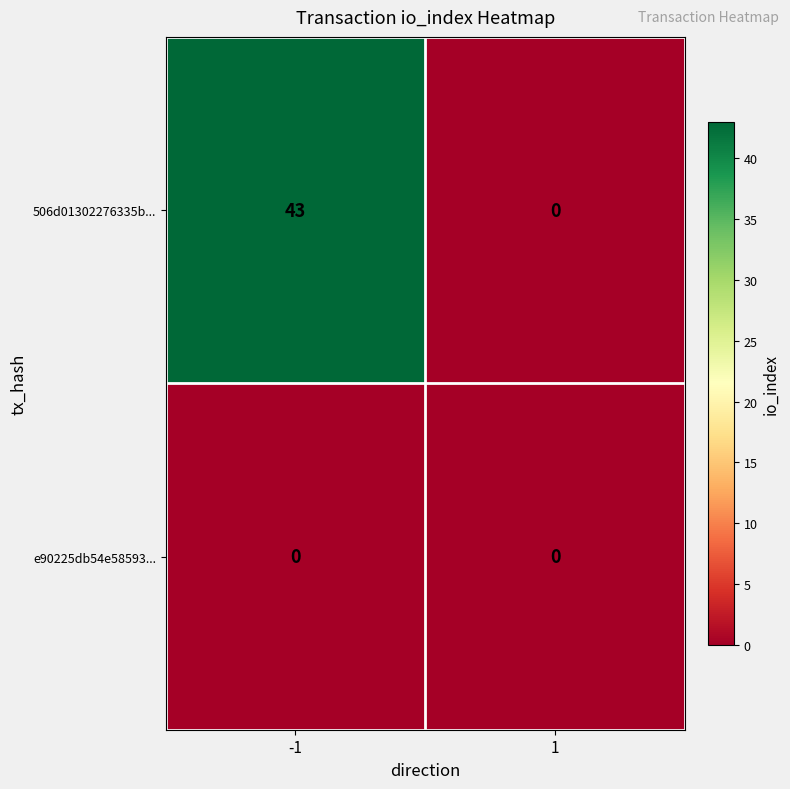

List the series in order of their peak value, lowest first.

e90225db54e58593..., 506d01302276335b...